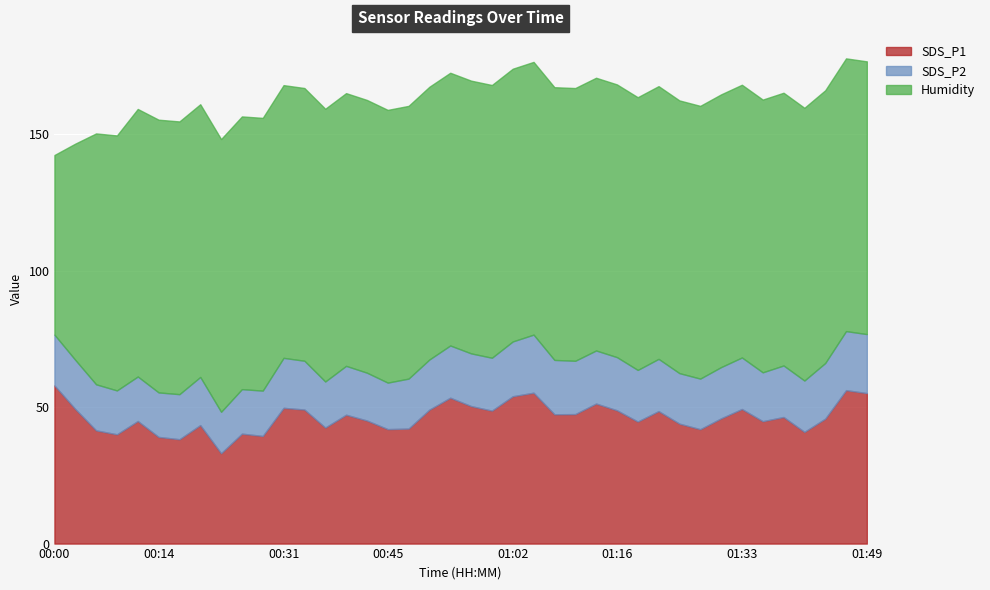

Reading left to right, what are all the values shown in this chart?

SDS_P1: 00:00=57.9	00:03=49.3	00:06=41.5	00:09=40.0	00:11=44.9	00:14=39.1	00:17=38.2	00:20=43.4	00:23=33.1	00:25=40.3	00:28=39.4	00:31=49.7	00:34=49.1	00:37=42.5	00:39=47.2	00:42=45.1	00:45=41.9	00:48=42.1	00:51=49.1	00:53=53.4	00:56=50.4	00:59=48.7	01:02=54.0	01:05=55.3	01:08=47.4	01:10=47.4	01:13=51.3	01:16=48.8	01:19=44.7	01:21=48.5	01:24=43.9	01:27=41.9	01:30=45.9	01:33=49.3	01:35=44.8	01:38=46.4	01:41=40.9	01:44=45.8	01:47=56.2	01:49=55.1
SDS_P2: 00:00=18.6	00:03=18.0	00:06=16.9	00:09=16.1	00:11=16.3	00:14=16.3	00:17=16.5	00:20=17.6	00:23=15.2	00:25=16.3	00:28=16.6	00:31=18.3	00:34=17.9	00:37=16.9	00:39=17.9	00:42=17.5	00:45=17.0	00:48=18.3	00:51=18.4	00:53=19.1	00:56=19.3	00:59=19.4	01:02=20.1	01:05=21.3	01:08=19.9	01:10=19.5	01:13=19.4	01:16=19.5	01:19=18.9	01:21=19.1	01:24=18.5	01:27=18.5	01:30=18.8	01:33=18.9	01:35=17.9	01:38=18.9	01:41=18.8	01:44=20.4	01:47=21.6	01:49=21.6
Humidity: 00:00=65.8	00:03=79.2	00:06=91.9	00:09=93.4	00:11=98.0	00:14=99.9	00:17=99.9	00:20=99.9	00:23=99.9	00:25=99.9	00:28=99.9	00:31=99.9	00:34=99.9	00:37=99.9	00:39=99.9	00:42=99.9	00:45=99.9	00:48=99.9	00:51=99.9	00:53=99.9	00:56=99.9	00:59=99.9	01:02=99.9	01:05=99.9	01:08=99.9	01:10=99.9	01:13=99.9	01:16=99.9	01:19=99.9	01:21=99.9	01:24=99.9	01:27=99.9	01:30=99.9	01:33=99.9	01:35=99.9	01:38=99.9	01:41=99.9	01:44=99.9	01:47=99.9	01:49=99.9